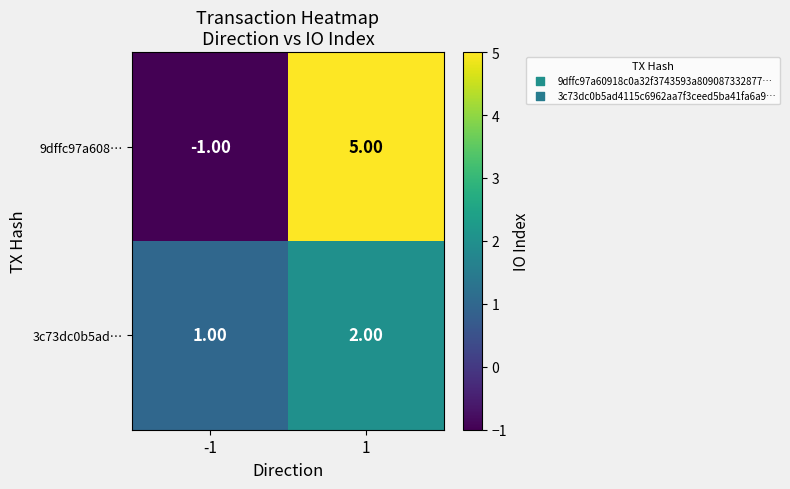

What is the difference between the highest and lowest values at -1?

2